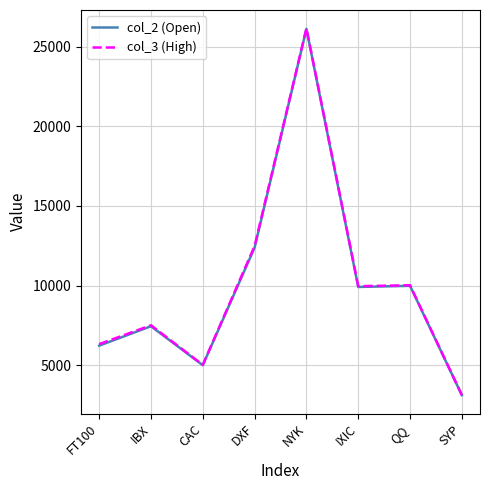

What are all the series names shown in the legend?

col_2 (Open), col_3 (High)